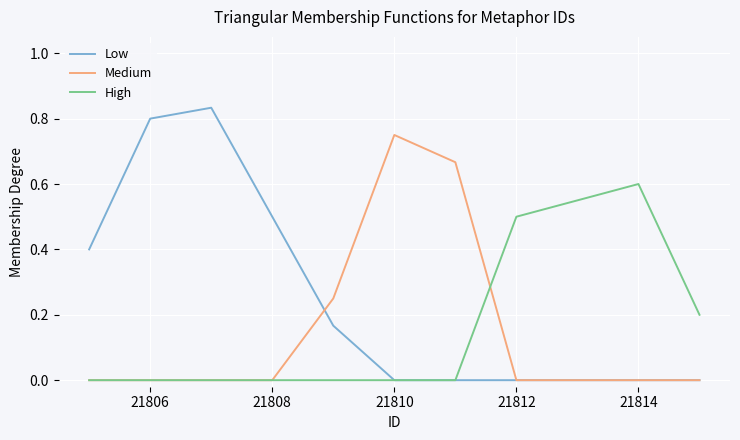

Which series has the largest total across all categories?

Low